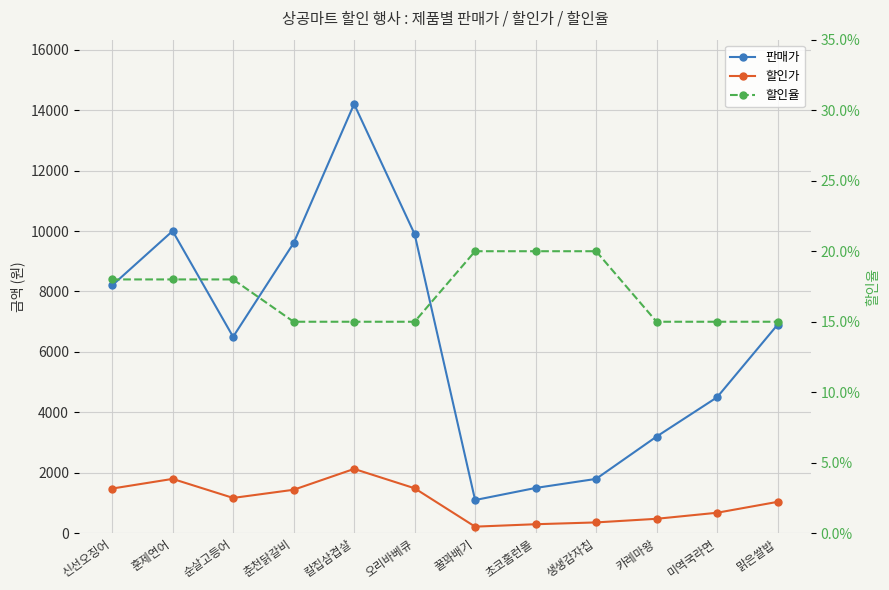

What is the difference between the highest and lowest values at 순살고등어?

6499.8